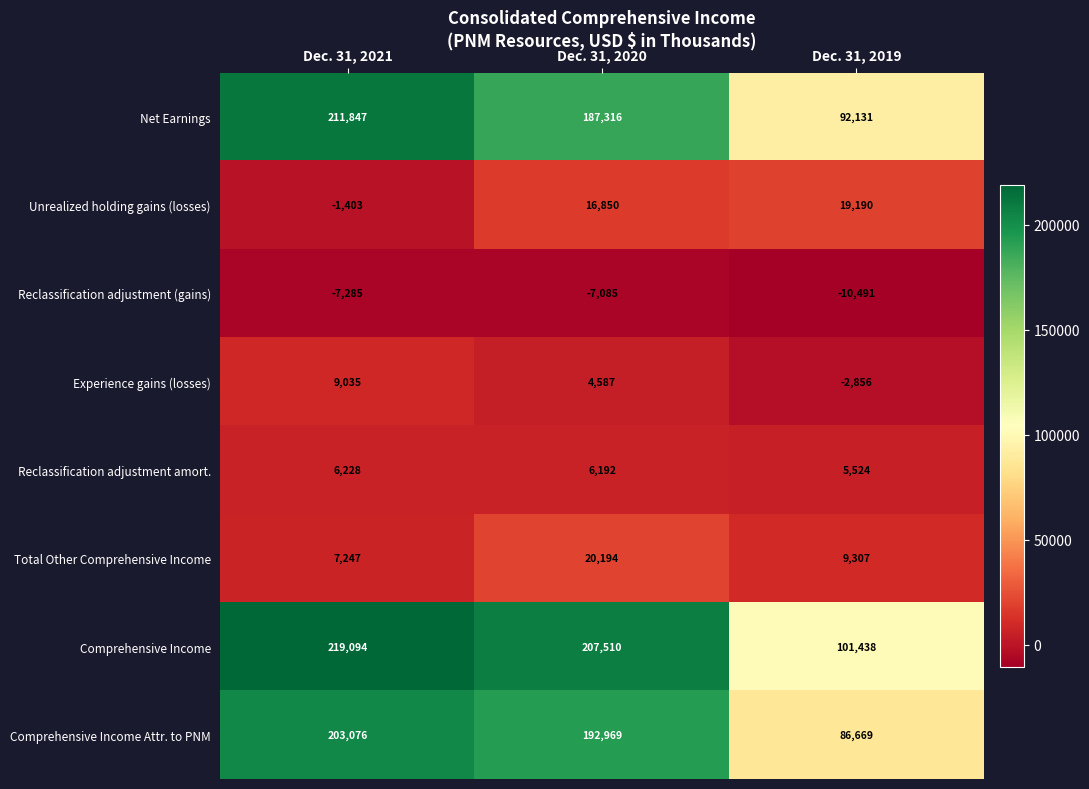

The value of Total Other Comprehensive Income at Dec. 31, 2020 is 20194. True or false?

True